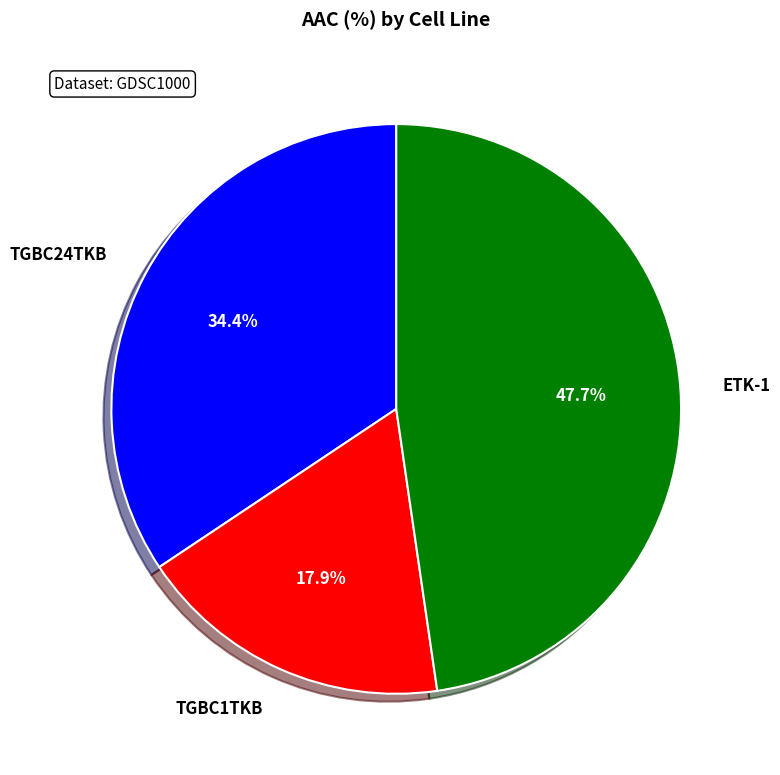

Is there any slice that represents more than half of the pie?

No